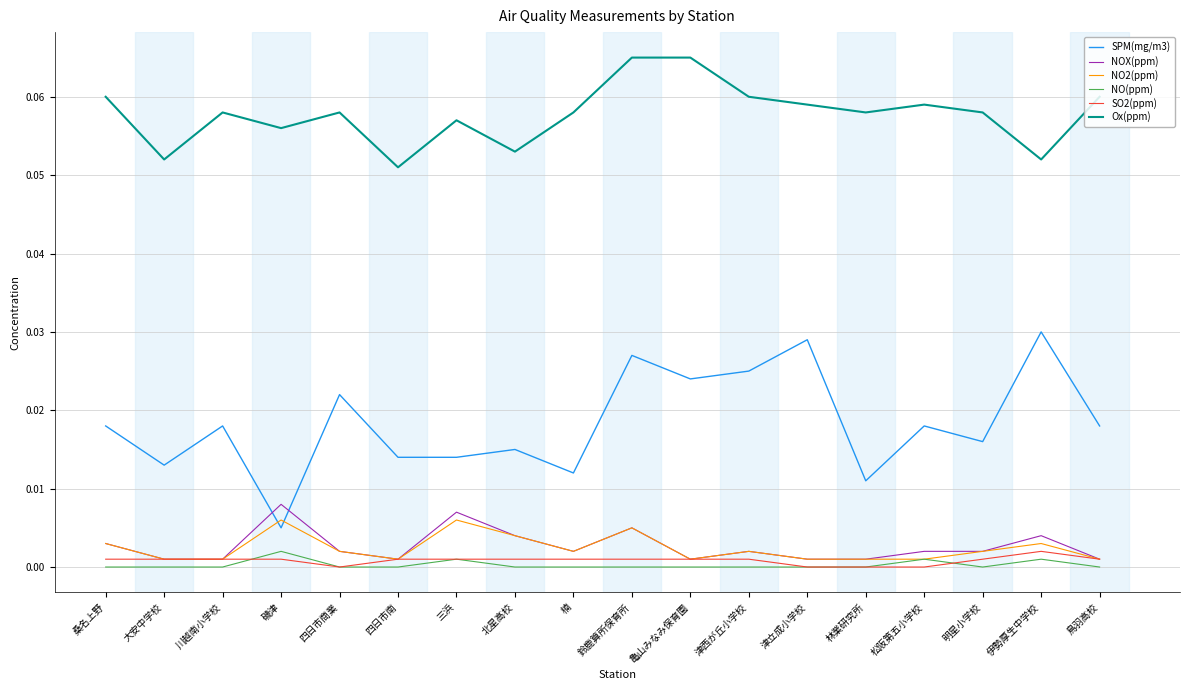

At which category is the sum across all series the highest?

鈴鹿算所保育所